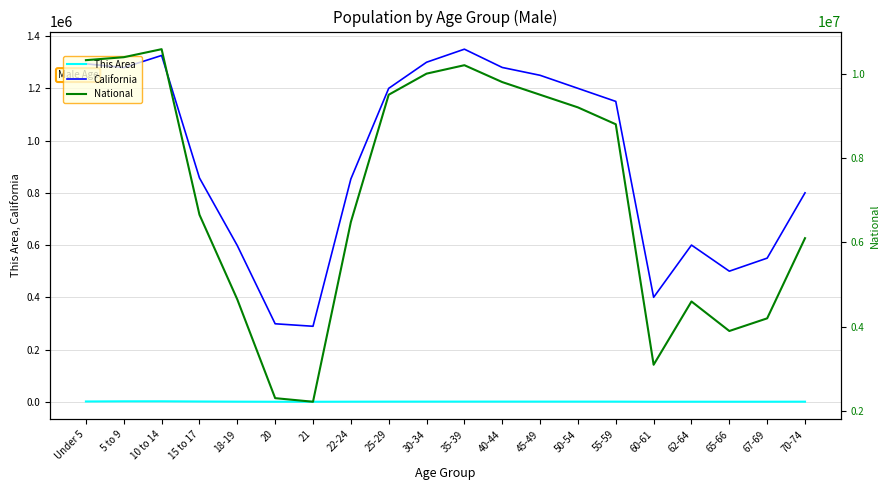

At which category is the sum across all series the highest?

10 to 14